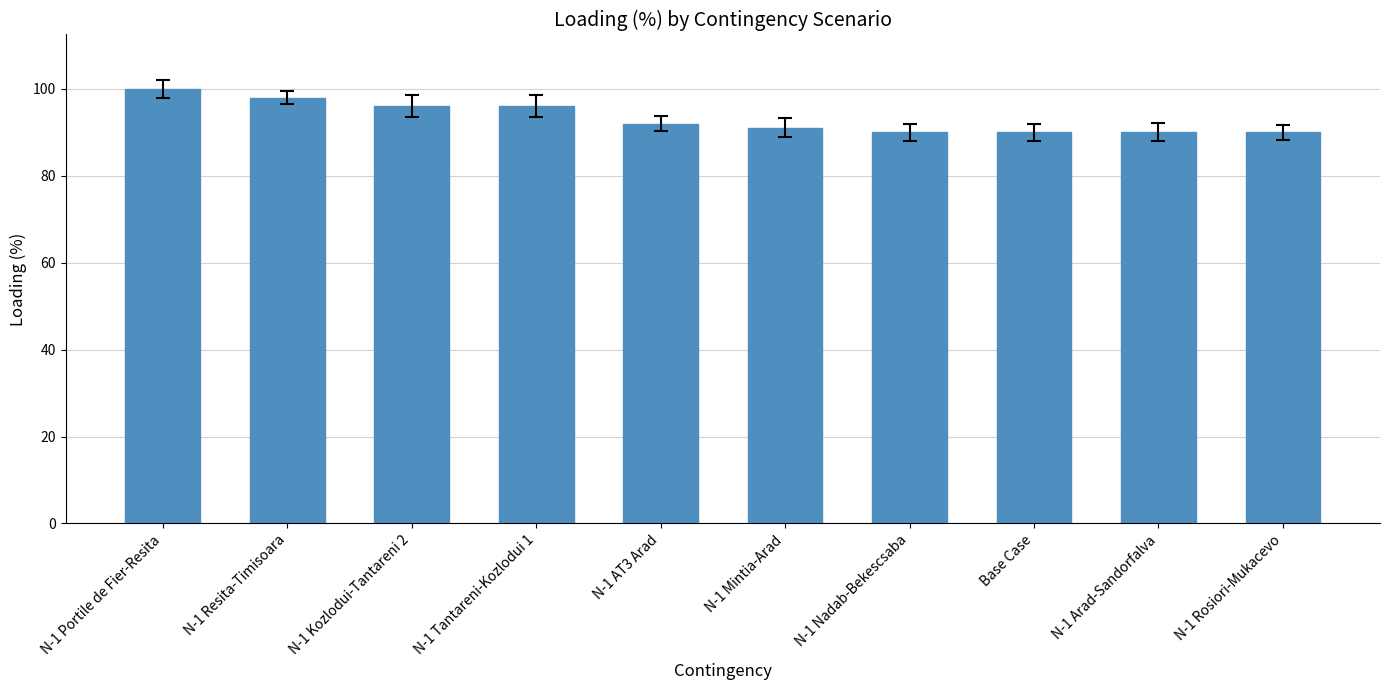

True or false: the data shows 96 at N-1 Tantareni-Kozlodui 1.

True